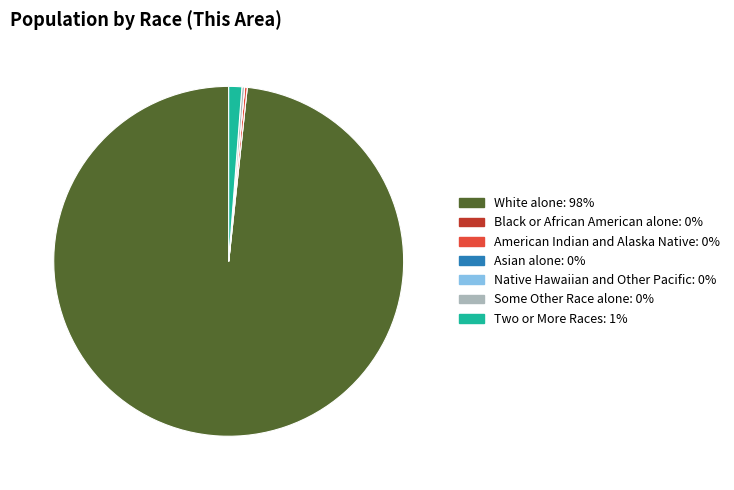

Which slice represents more than half of the pie?

White alone